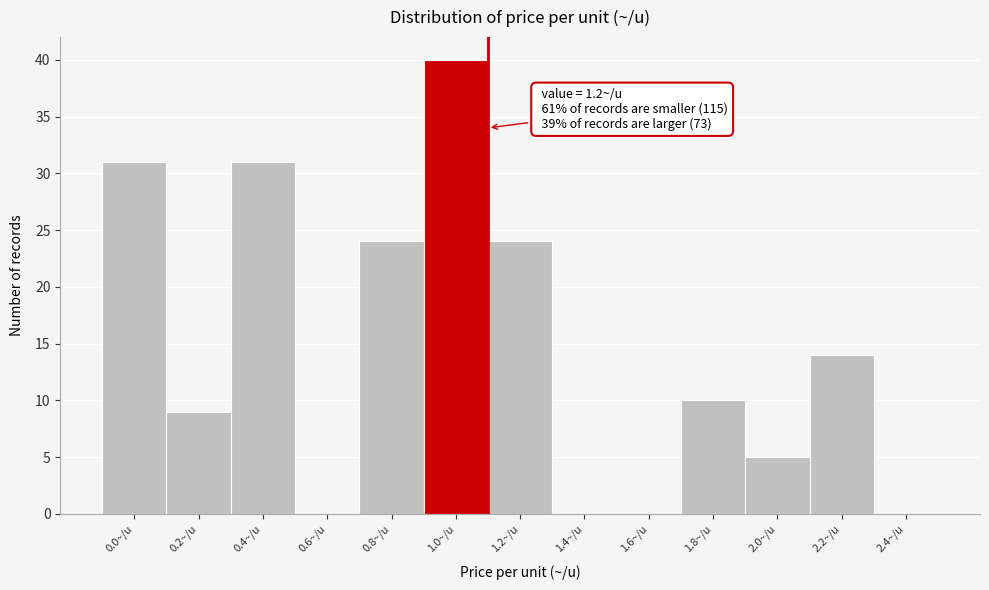

Reading left to right, list all the values displayed in this chart.

0.0~/u=31	0.2~/u=9	0.4~/u=31	0.6~/u=0	0.8~/u=24	1.0~/u=40	1.2~/u=24	1.4~/u=0	1.6~/u=0	1.8~/u=10	2.0~/u=5	2.2~/u=14	2.4~/u=0